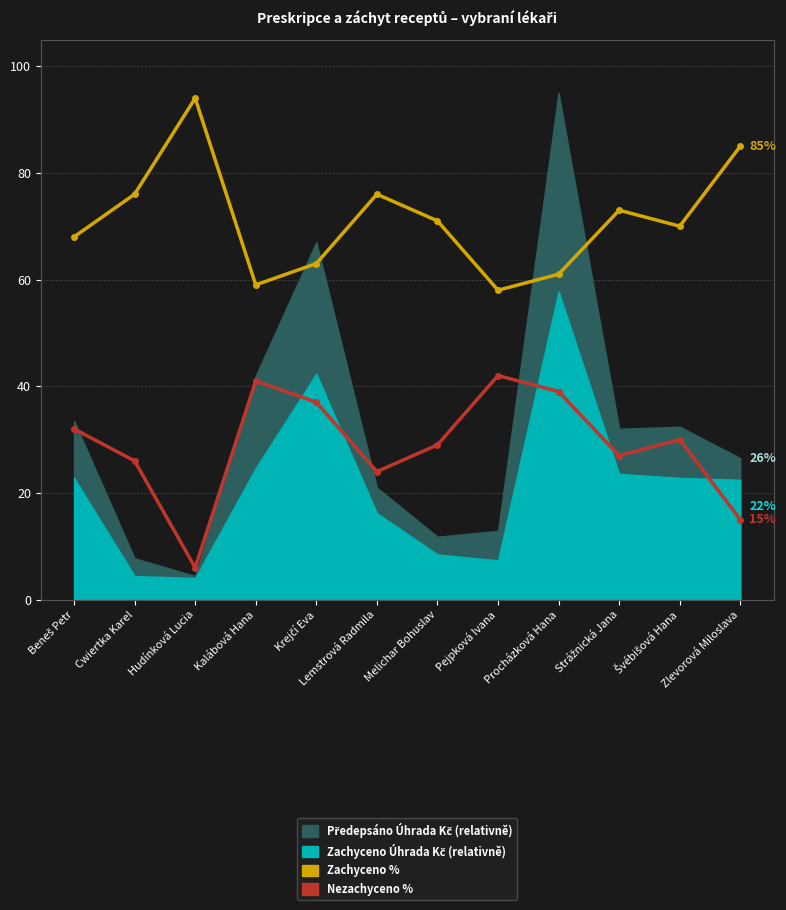

Which category has the lowest value in the Zachyceno % series?

Pejpková Ivana